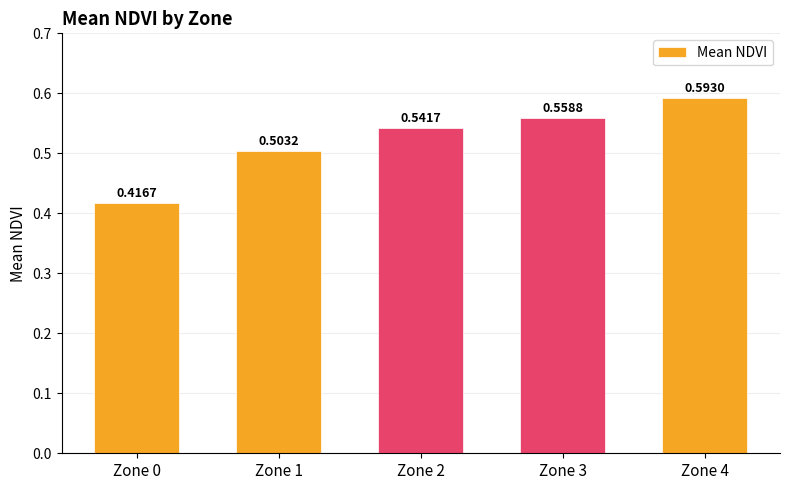

What is the sum of the values at Zone 3 and Zone 4?

1.2